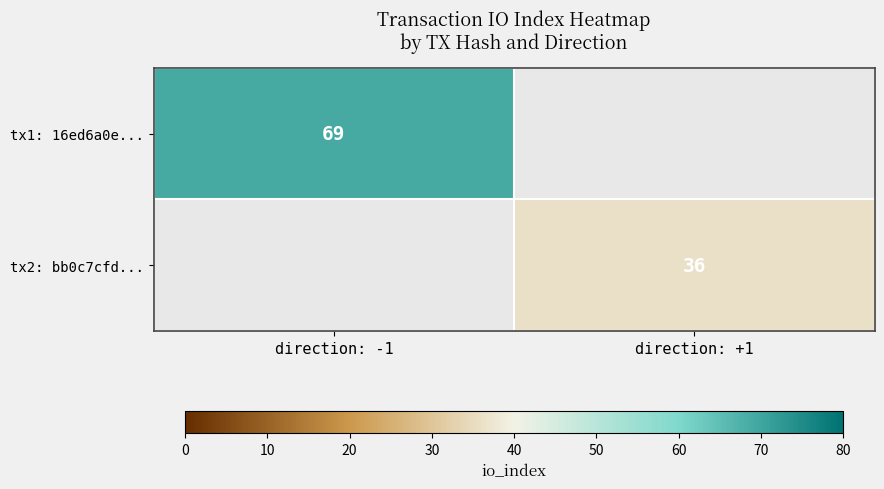

The value of tx1: 16ed6a0e... at direction: -1 is 69. True or false?

True